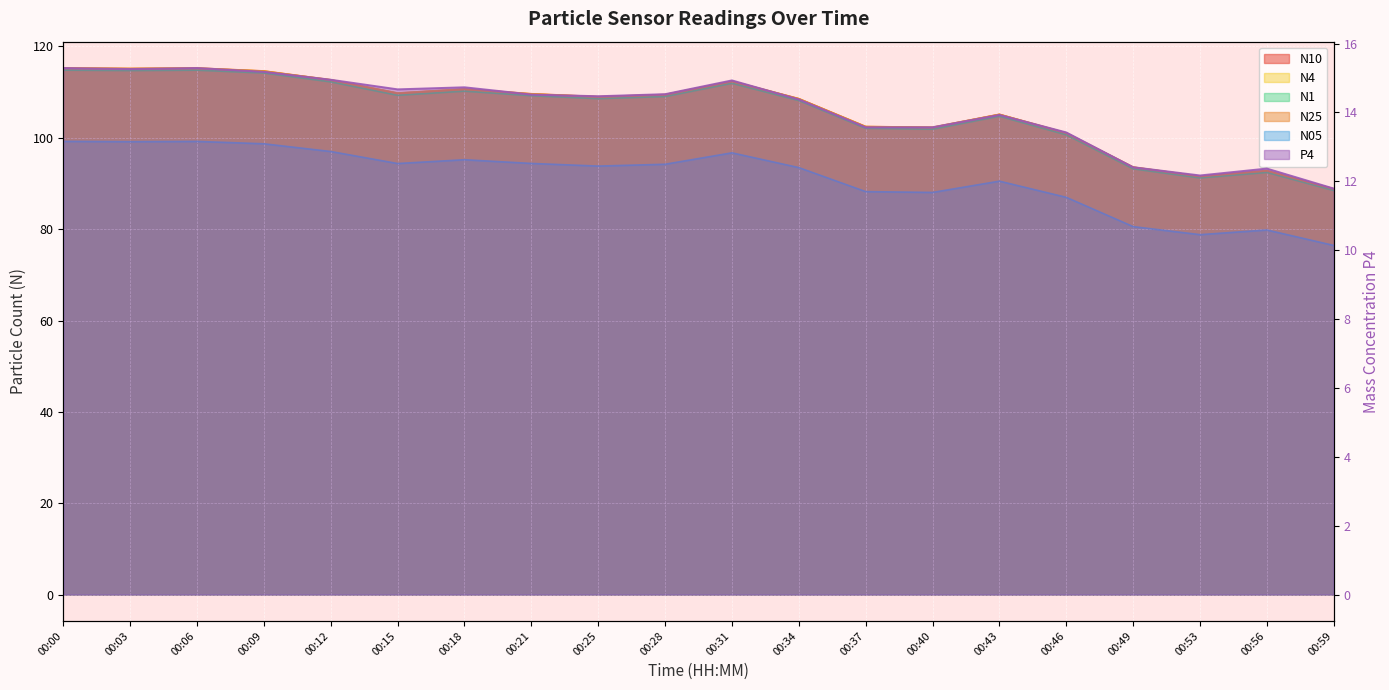

What is the spread (max minus min) of values at 00:46?

87.6